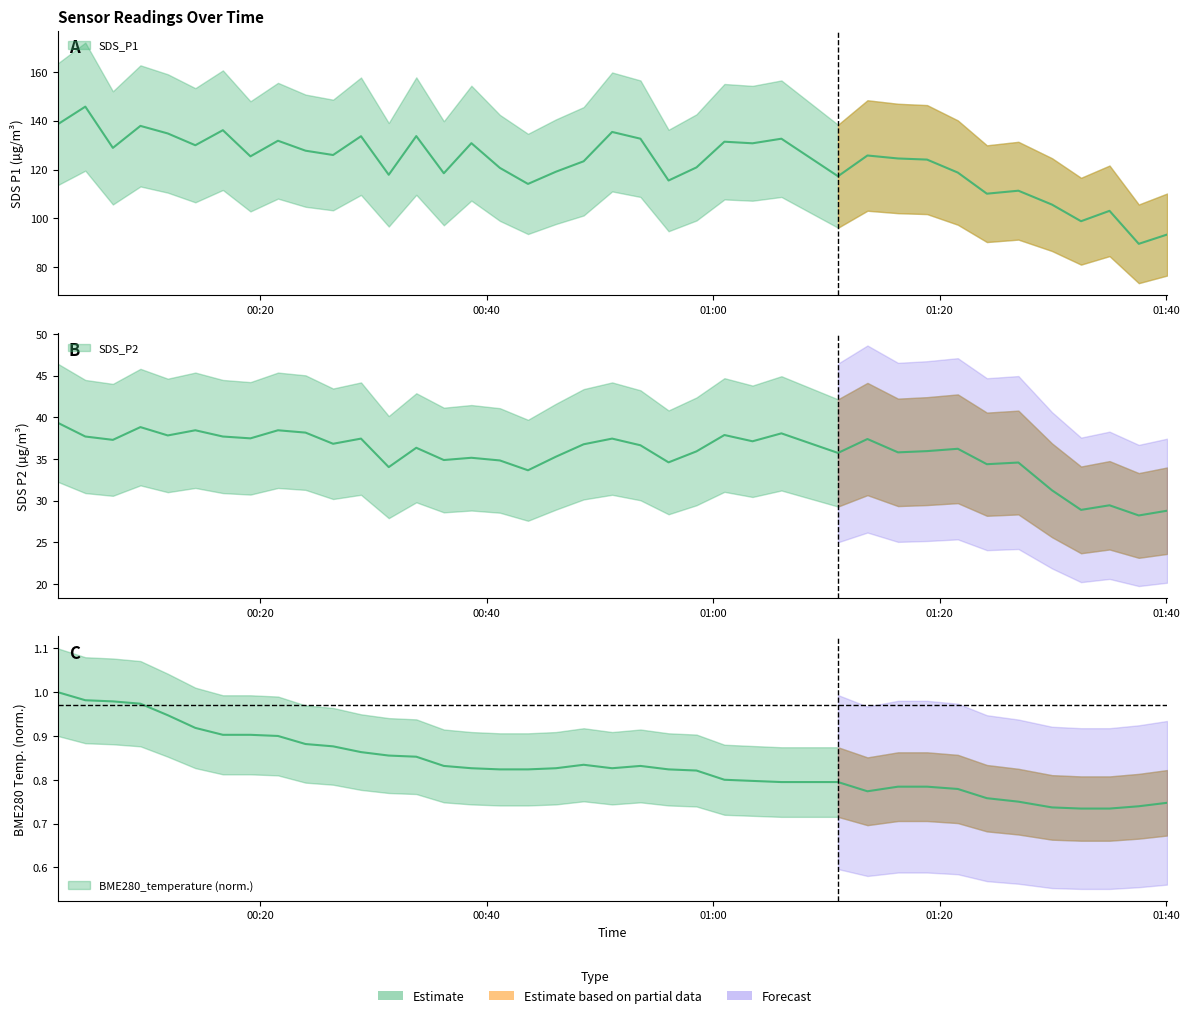

List the labels in order of SDS_P2 value, largest first.

2021/04/02 00:02:07, 2021/04/02 00:09:25, 2021/04/02 00:14:16, 2021/04/02 00:21:34, 2021/04/02 00:24:00, 2021/04/02 01:06:02, 2021/04/02 01:01:00, 2021/04/02 00:11:50, 2021/04/02 00:04:33, 2021/04/02 00:16:42, 2021/04/02 00:19:08, 2021/04/02 00:28:54, 2021/04/02 00:51:05, 2021/04/02 01:13:38, 2021/04/02 00:06:59, 2021/04/02 01:03:29, 2021/04/02 00:26:26, 2021/04/02 00:48:34, 2021/04/02 00:53:35, 2021/04/02 00:33:47, 2021/04/02 01:21:37, 2021/04/02 01:18:54, 2021/04/02 00:58:32, 2021/04/02 01:16:20, 2021/04/02 01:11:02, 2021/04/02 00:46:07, 2021/04/02 00:38:39, 2021/04/02 00:36:13, 2021/04/02 00:41:10, 2021/04/02 00:56:04, 2021/04/02 01:26:58, 2021/04/02 01:24:11, 2021/04/02 00:31:21, 2021/04/02 00:43:39, 2021/04/02 01:29:56, 2021/04/02 01:35:01, 2021/04/02 01:32:30, 2021/04/02 01:40:06, 2021/04/02 01:37:36